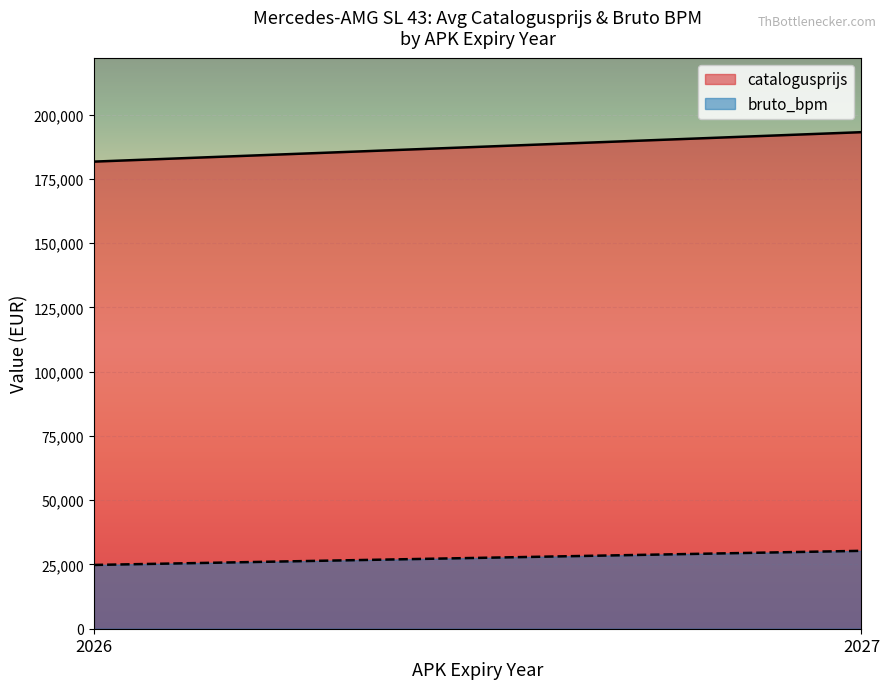

What is the maximum value for bruto_bpm?

30313.4